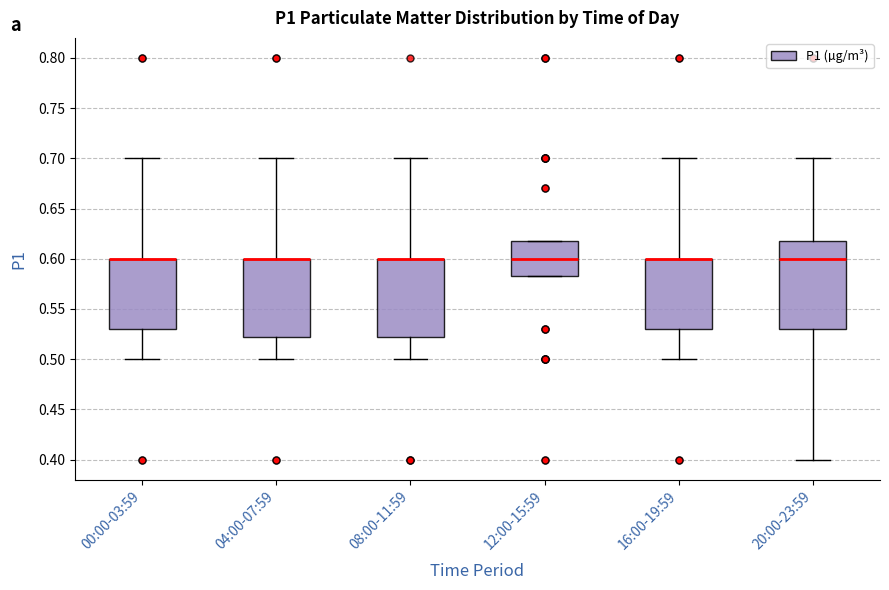

Reading left to right, transcribe this box plot: for each box, give where its median line is, the range the box spans, and where its two whiskers end, as read against the y-axis. The values are not printed on the chart, so give them approximately, as read against the axis.

00:00-03:59: median 0.600 (drawn on the box's upper edge), box 0.530 to 0.600, whiskers 0.500 to 0.700
04:00-07:59: median 0.600 (drawn on the box's upper edge), box 0.525 to 0.600, whiskers 0.500 to 0.700
08:00-11:59: median 0.600 (drawn on the box's upper edge), box 0.525 to 0.600, whiskers 0.500 to 0.700
12:00-15:59: median 0.600, box 0.585 to 0.620, whiskers 0.585 to 0.620
16:00-19:59: median 0.600 (drawn on the box's upper edge), box 0.530 to 0.600, whiskers 0.500 to 0.700
20:00-23:59: median 0.600, box 0.530 to 0.620, whiskers 0.400 to 0.700